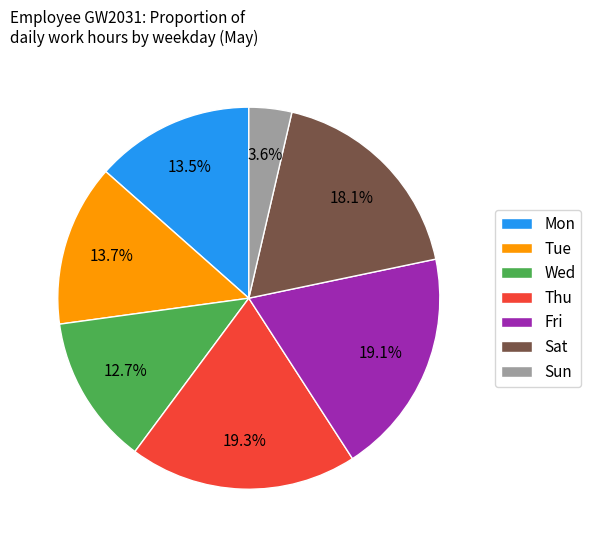

Which has a higher value, Tue or Thu?

Thu